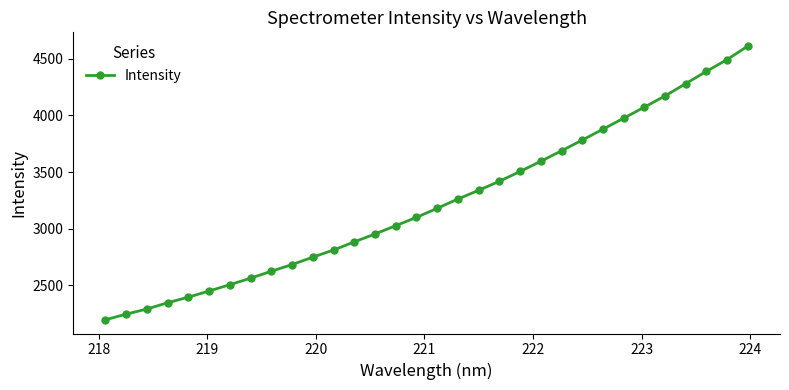

What is the value of the 22nd point from the left?

3596.1